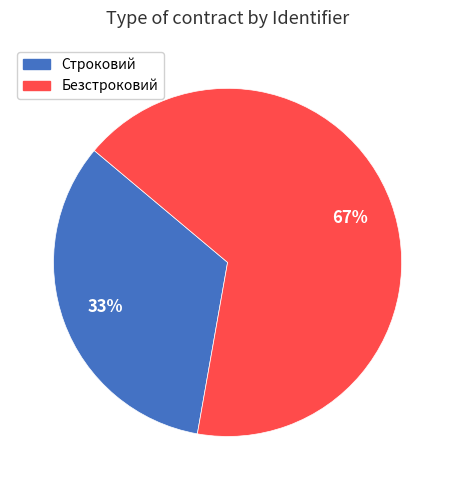

Is it true that Безстроковий is 67% of the pie?

True